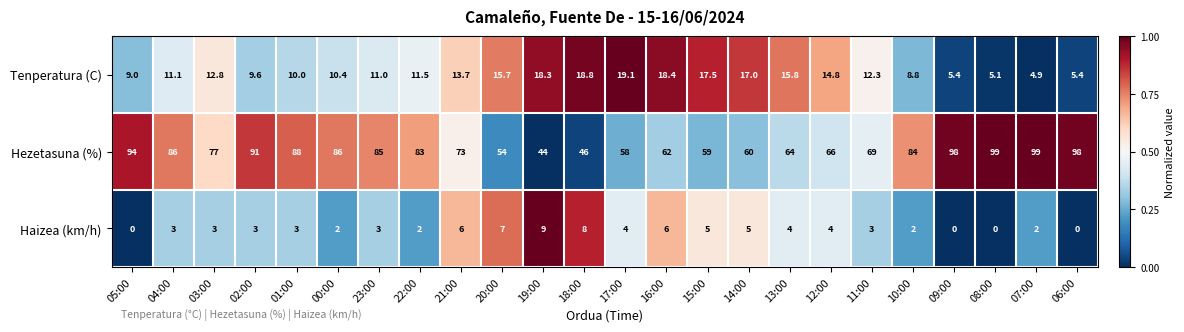

The Tenperatura (C) series shows 16.4 at 00:00. True or false?

False